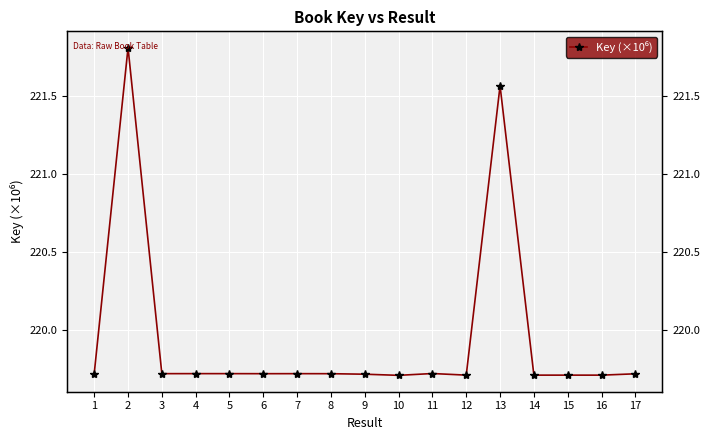

At which label is the value closest to 220?

11